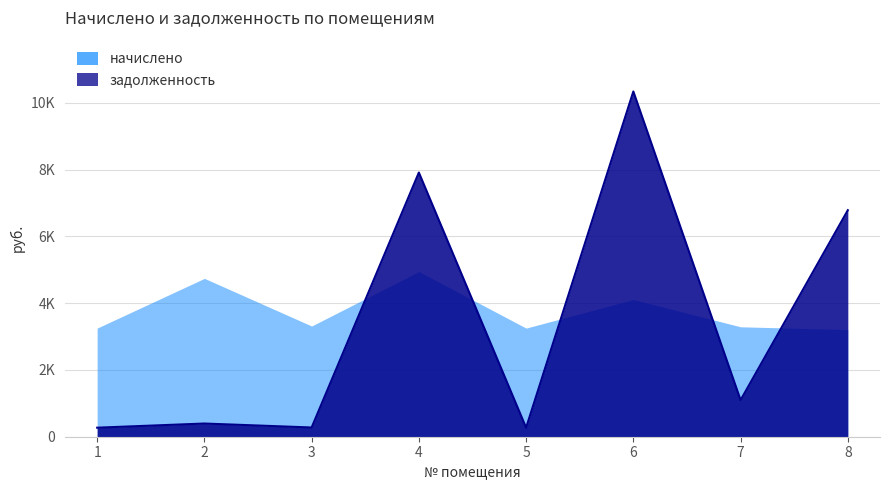

Which series ends up on top after the final intersection of задолженность and начислено?

задолженность